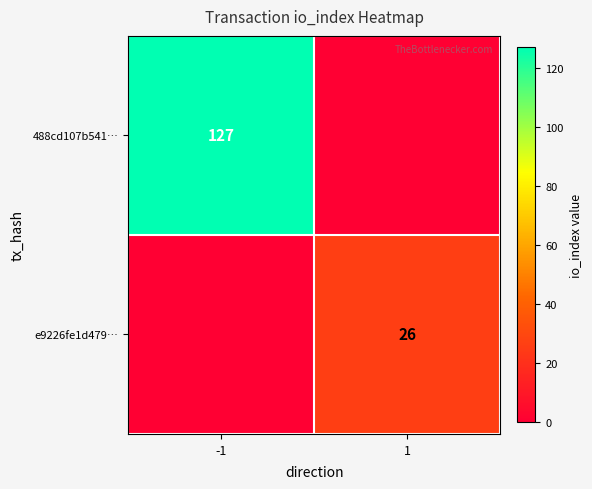

True or false: 488cd107b541… has a value of 88 at -1.

False